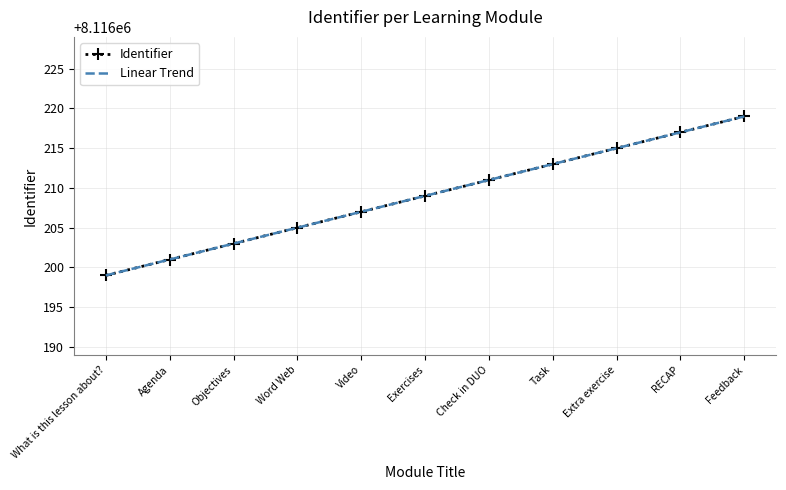

What position from the right is Video?

7